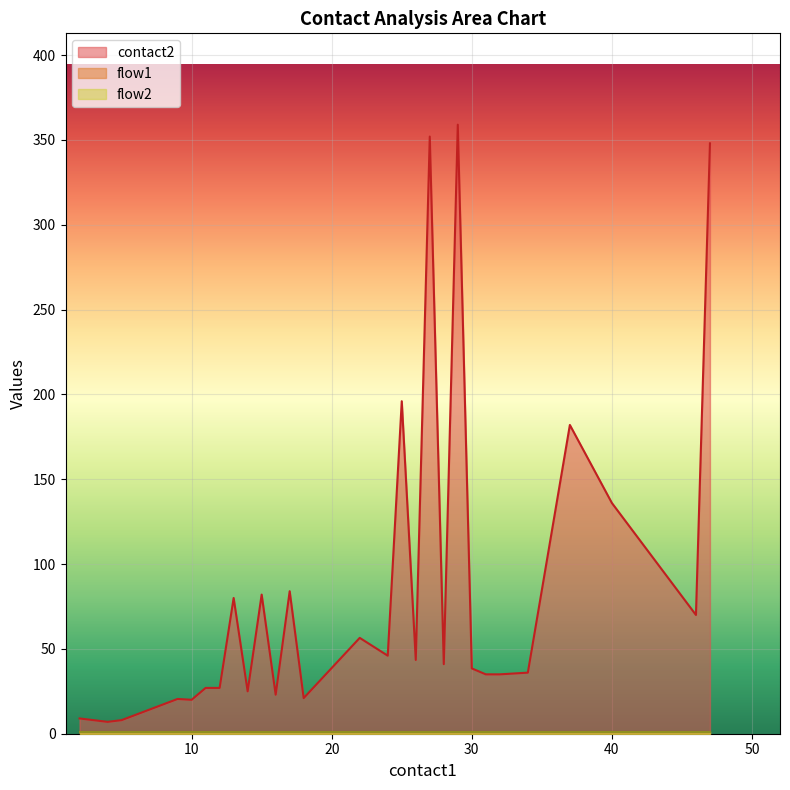

What is the difference between the maximum and minimum values in the contact2_mean series?

350